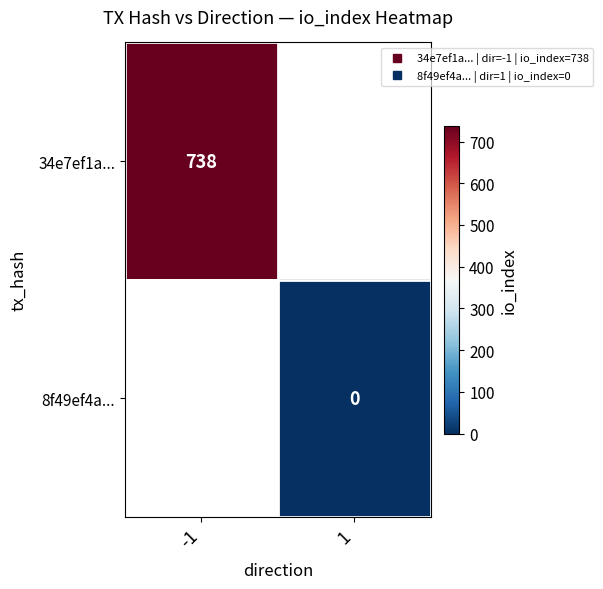

Is the value of 8f49ef4a... at -1 greater than the value of 34e7ef1a... at -1?

No